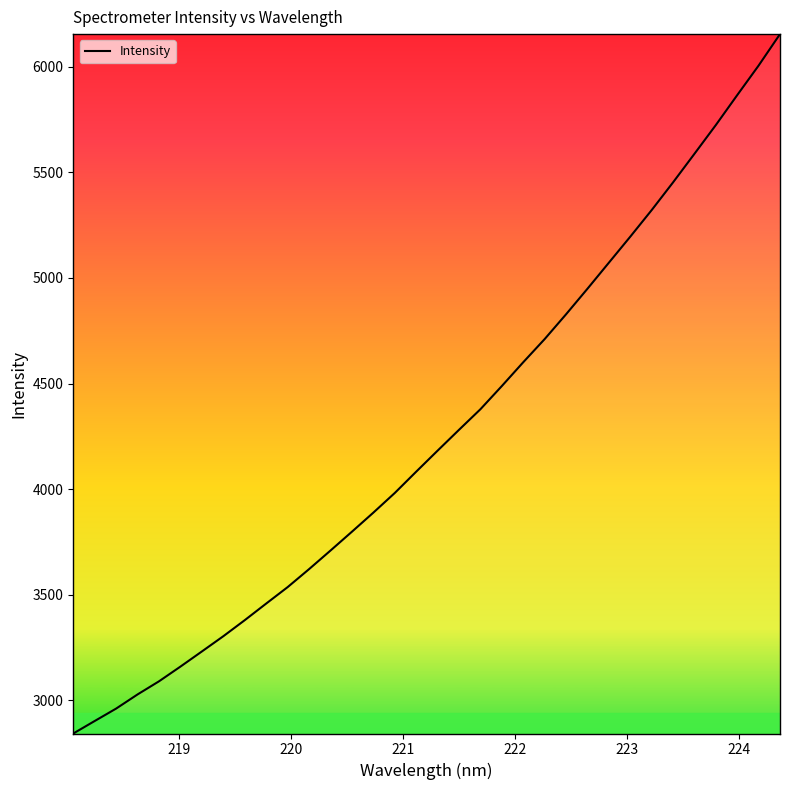

What is the minimum value shown in the chart?

2843.0